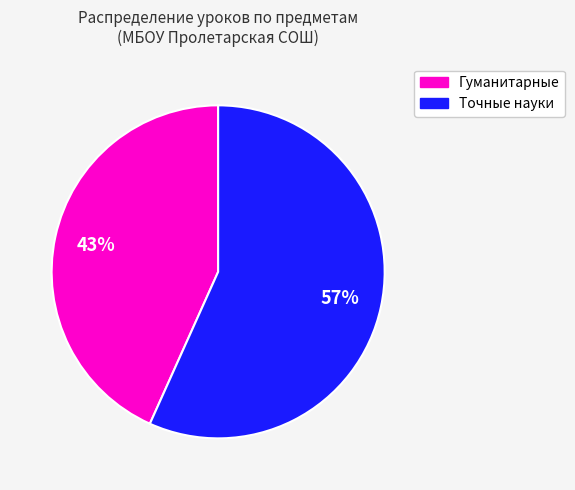

Is there any slice that represents more than half of the pie?

Yes